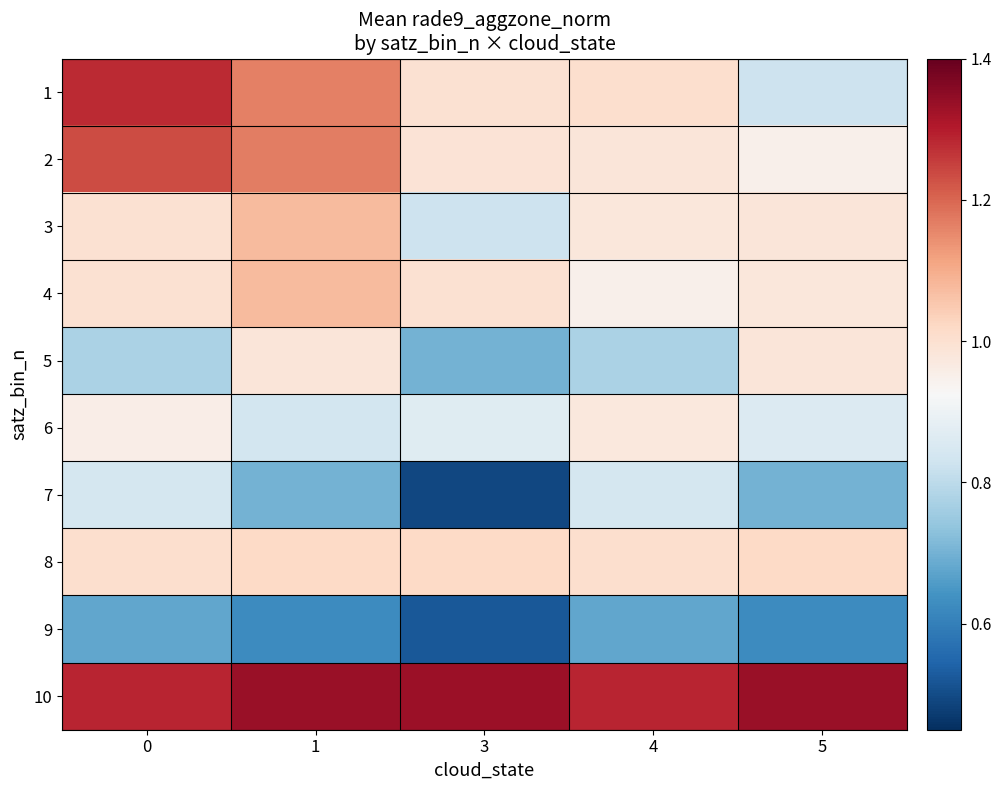

Reading right to left, what are all the values shown in this chart?

1: 5=0.8	4=1.0	3=1.0	1=1.2	0=1.3
2: 5=0.9	4=1.0	3=1.0	1=1.2	0=1.2
3: 5=1.0	4=1.0	3=0.8	1=1.1	0=1.0
4: 5=1.0	4=0.9	3=1.0	1=1.1	0=1.0
5: 5=1.0	4=0.8	3=0.7	1=1.0	0=0.8
6: 5=0.9	4=1.0	3=0.9	1=0.8	0=1.0
7: 5=0.7	4=0.8	3=0.5	1=0.7	0=0.8
8: 5=1.0	4=1.0	3=1.0	1=1.0	0=1.0
9: 5=0.6	4=0.7	3=0.5	1=0.6	0=0.7
10: 5=1.3	4=1.3	3=1.3	1=1.3	0=1.3